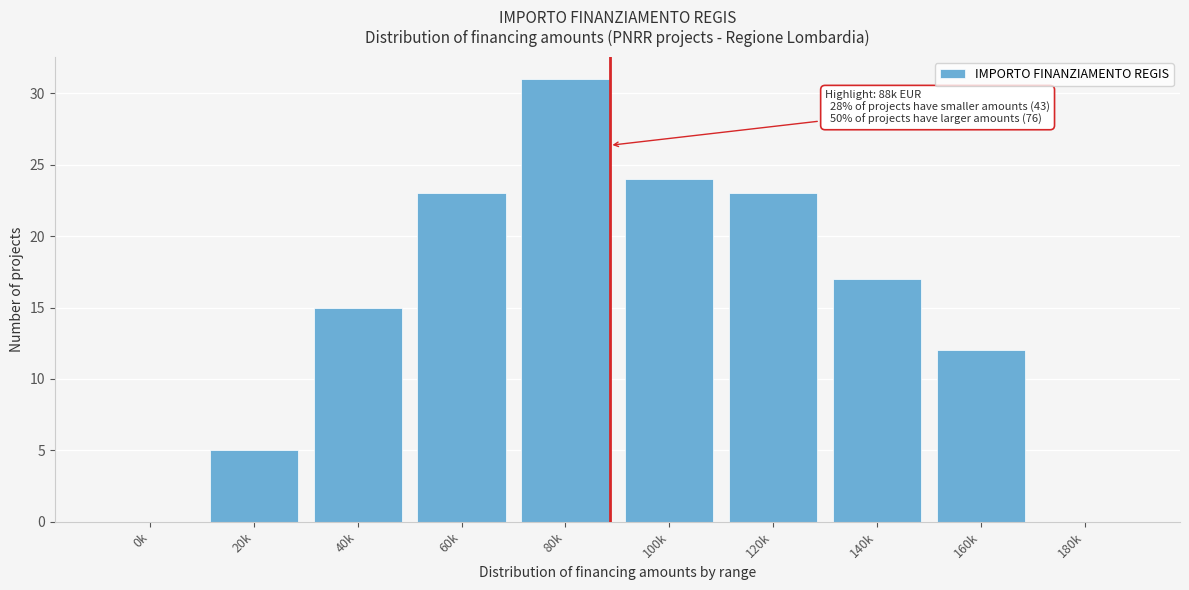

Reading left to right, what are all the values shown in this chart?

0k=0	20k=5	40k=15	60k=23	80k=31	100k=24	120k=23	140k=17	160k=12	180k=0